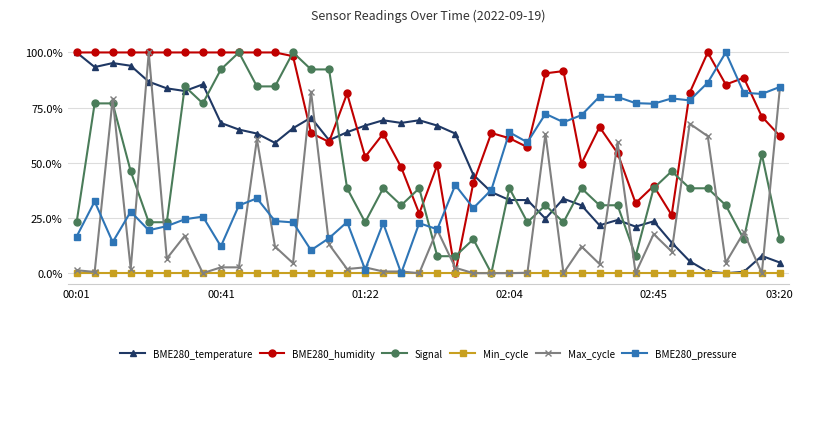

True or false: Max_cycle and BME280_pressure cross at least once.

True